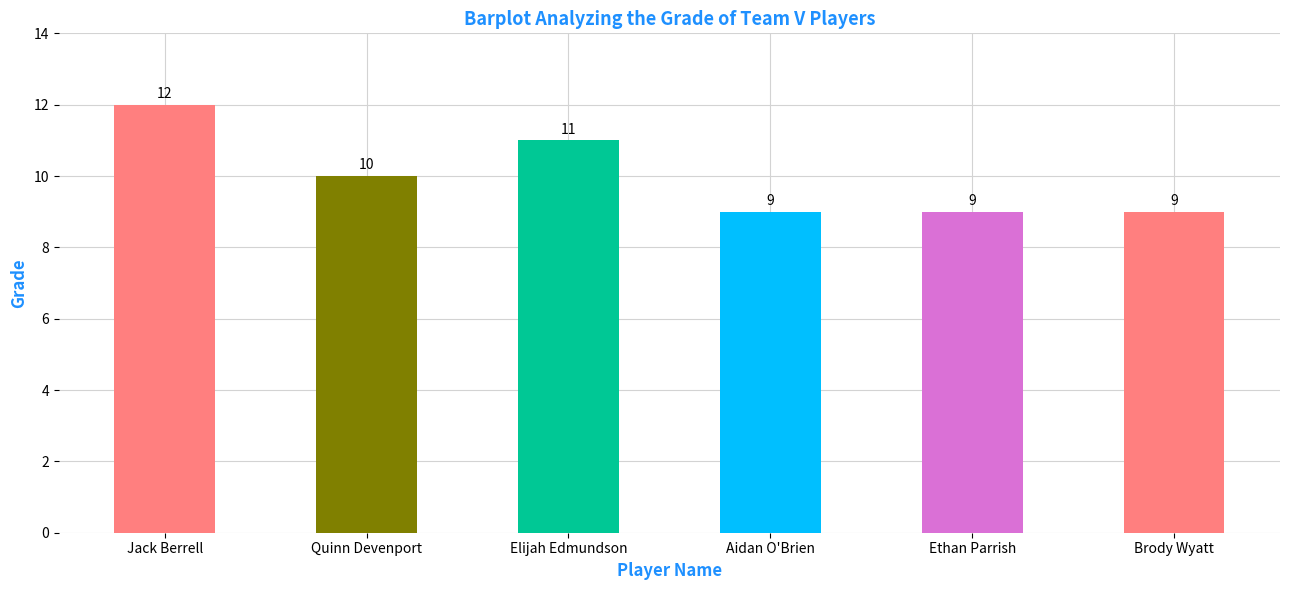

Is it true that the value at Jack Berrell is 16?

False